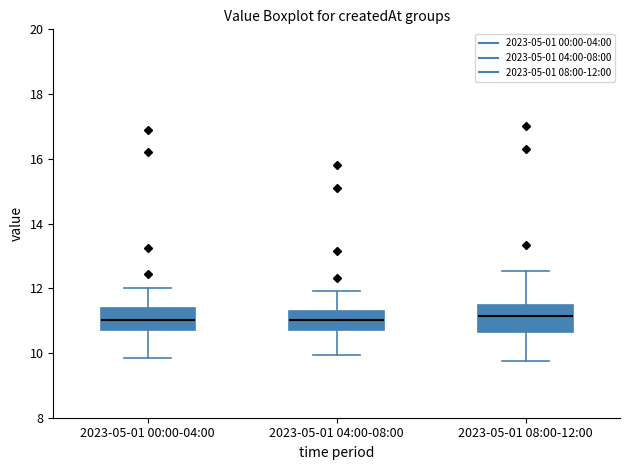

Where does the upper whisker of the box for 2023-05-01 00:00-04:00 end on the y-axis? The values are not printed on the chart, so give them approximately, as read against the axis.

12.0